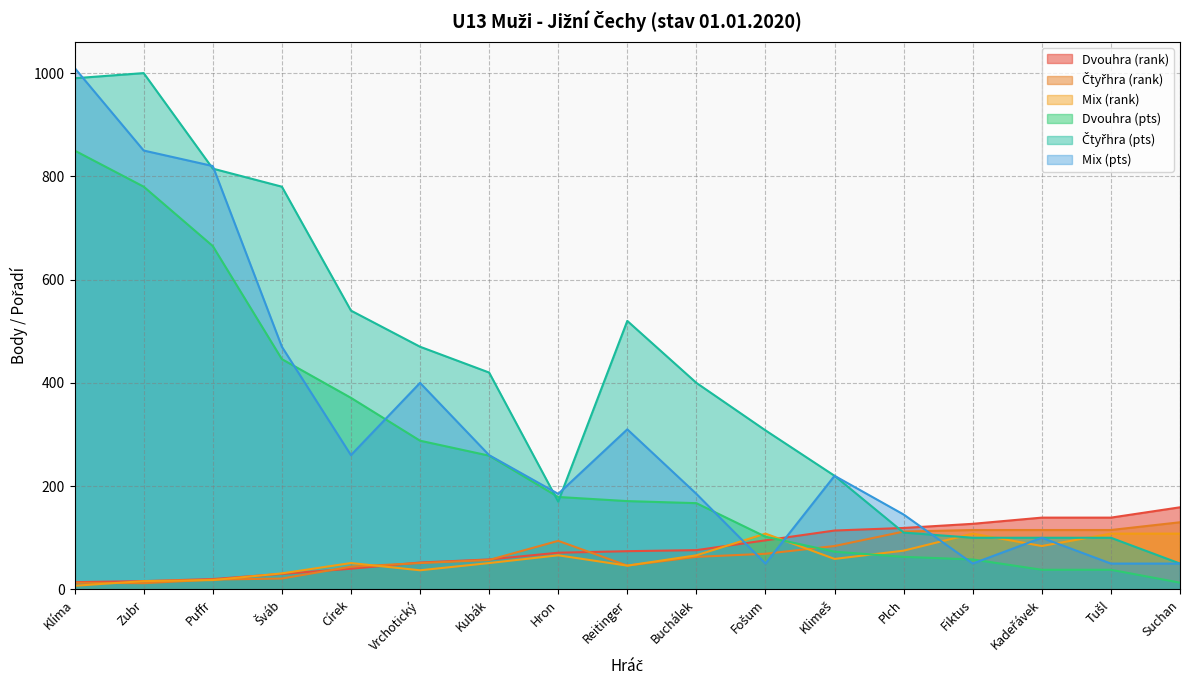

Where does the Čtyřhra (pts) series first go above 400?

Klíma